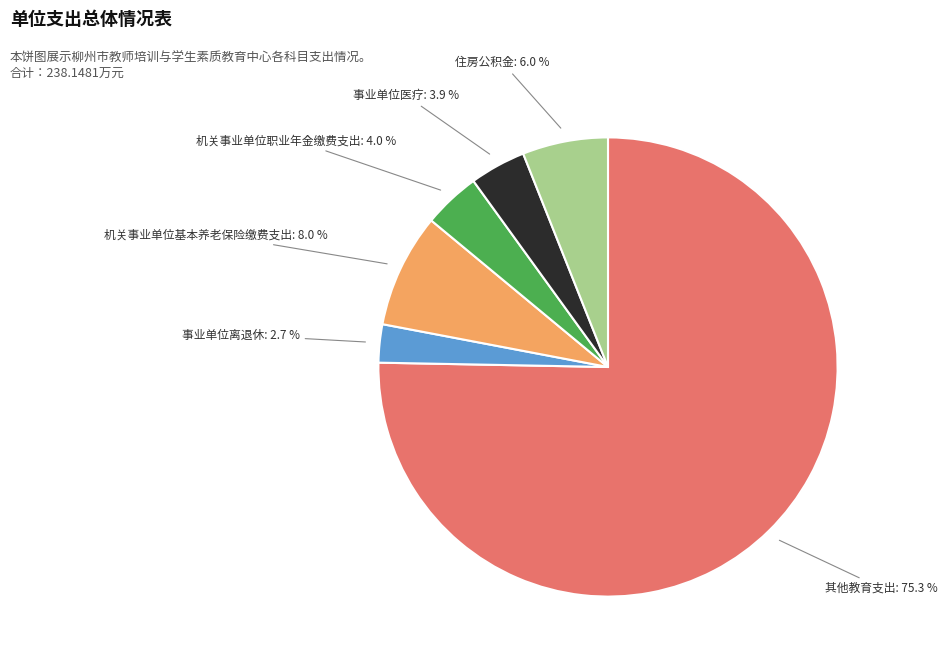

Does any single category account for the majority?

Yes